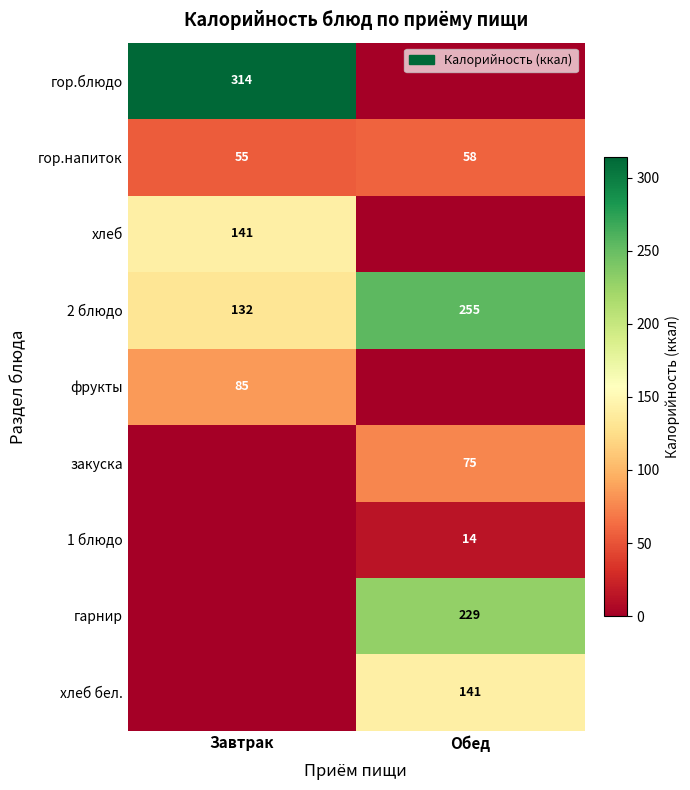

True or false: гор.блюдо has a value of 314 at Завтрак.

True